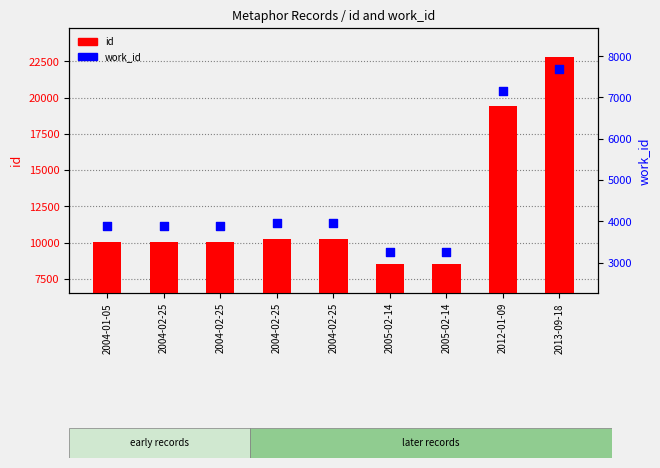

Which series contains the lowest Y value?

work_id